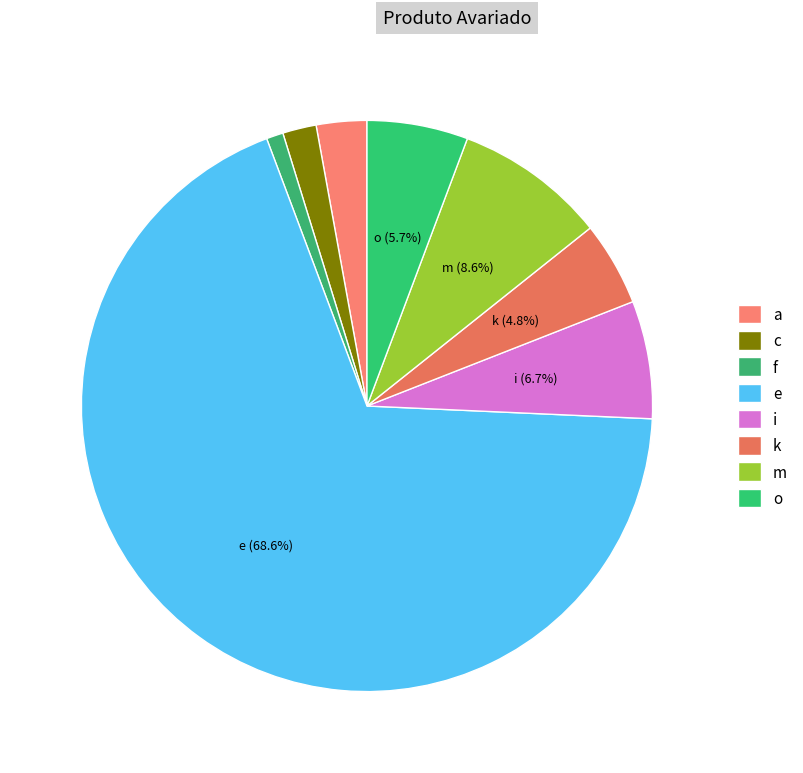

Approximately how many times larger is the value at f compared to k?

0.2